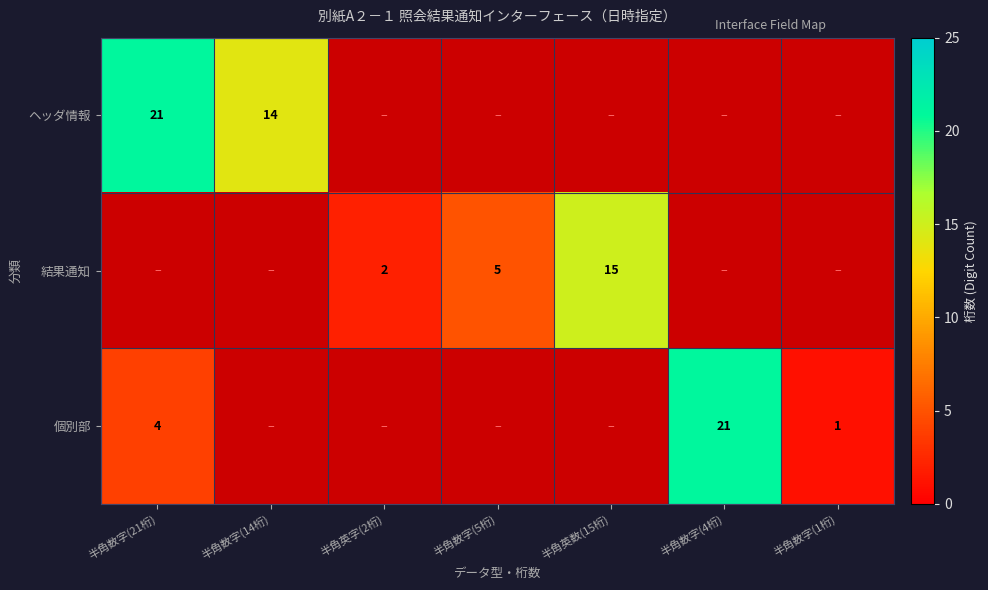

Is it true that 個別部 equals 21 at 半角数字(4桁)?

True